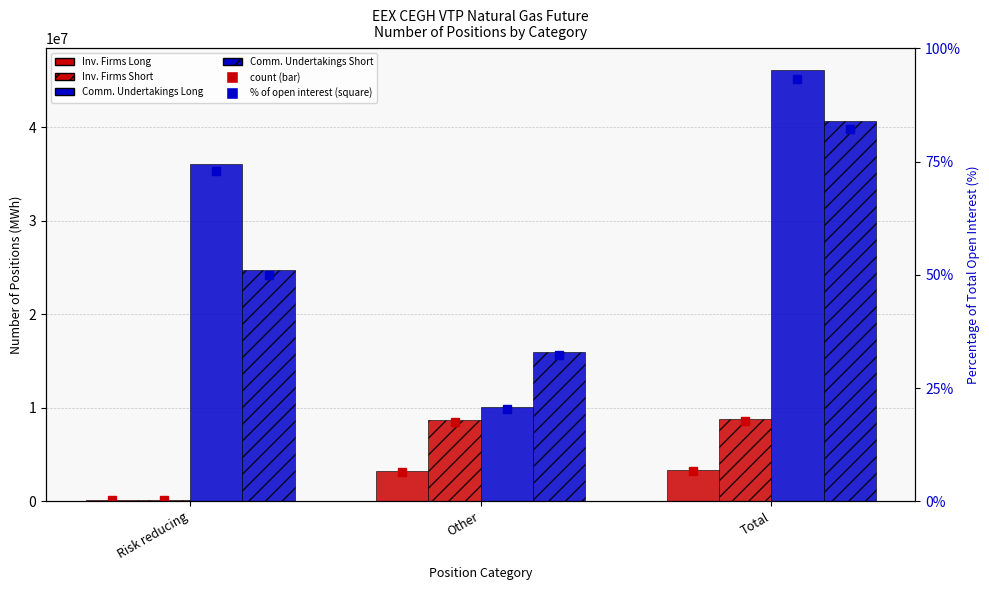

Which category has the lowest value in the Commercial Undertakings Long series?

Other